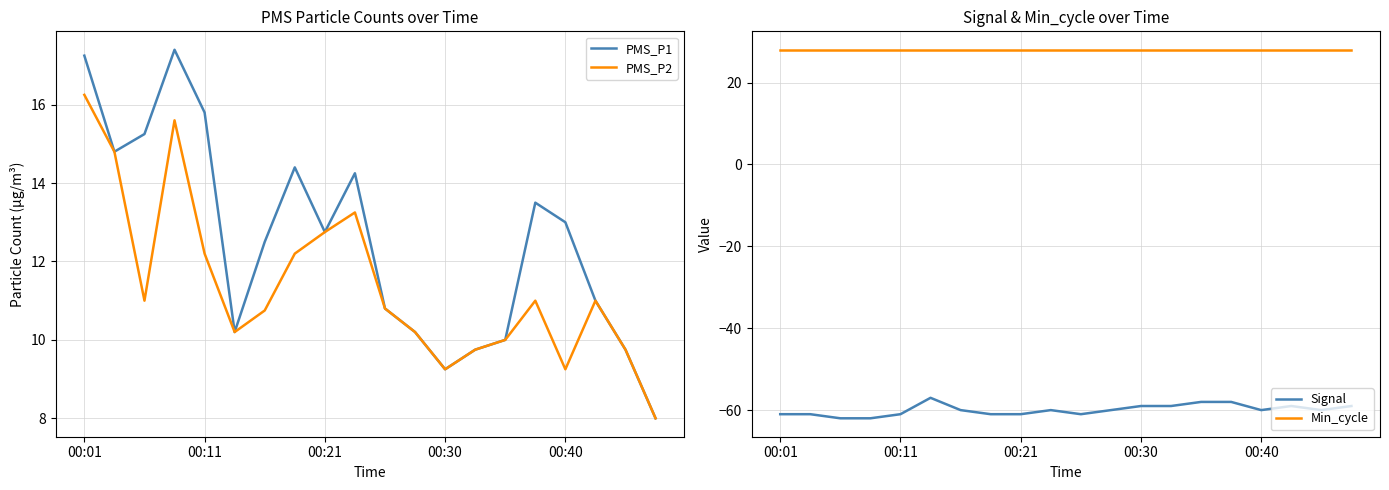

What is the highest value of the PMS_P1 series?

17.4